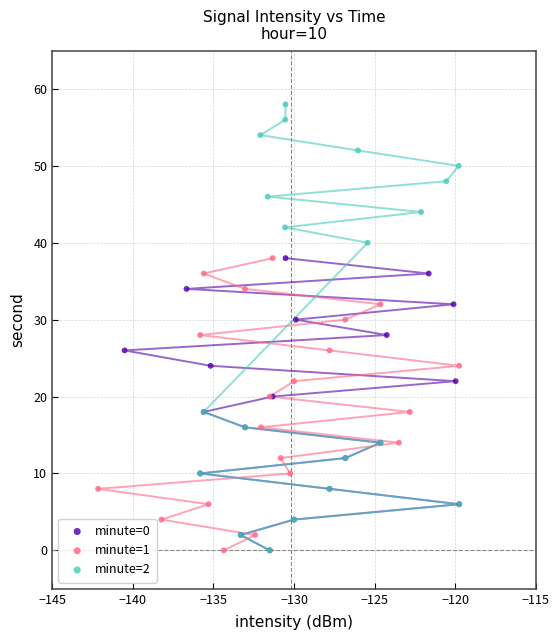

Which series contains the highest Y value?

minute=2